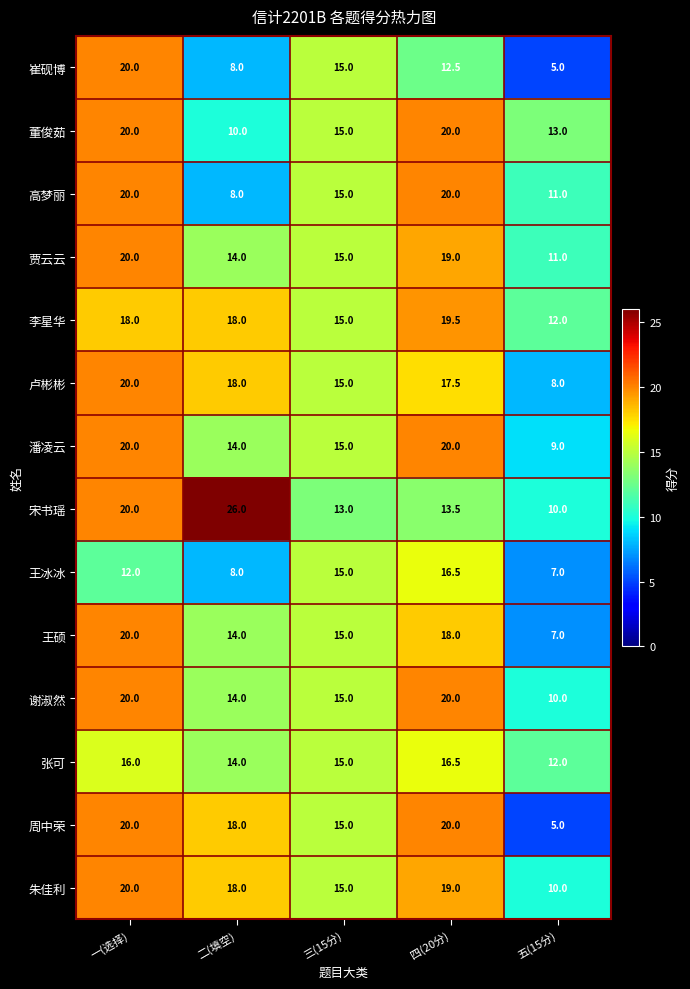

At which category is the sum across all series the highest?

一(选择)